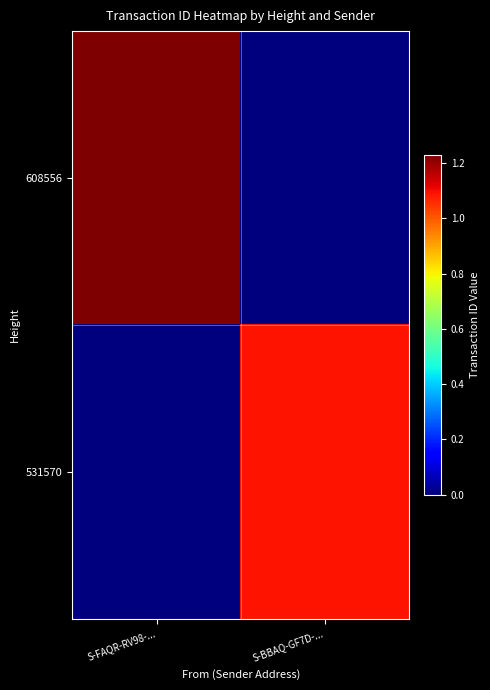

Which series has the largest total across all categories?

608556